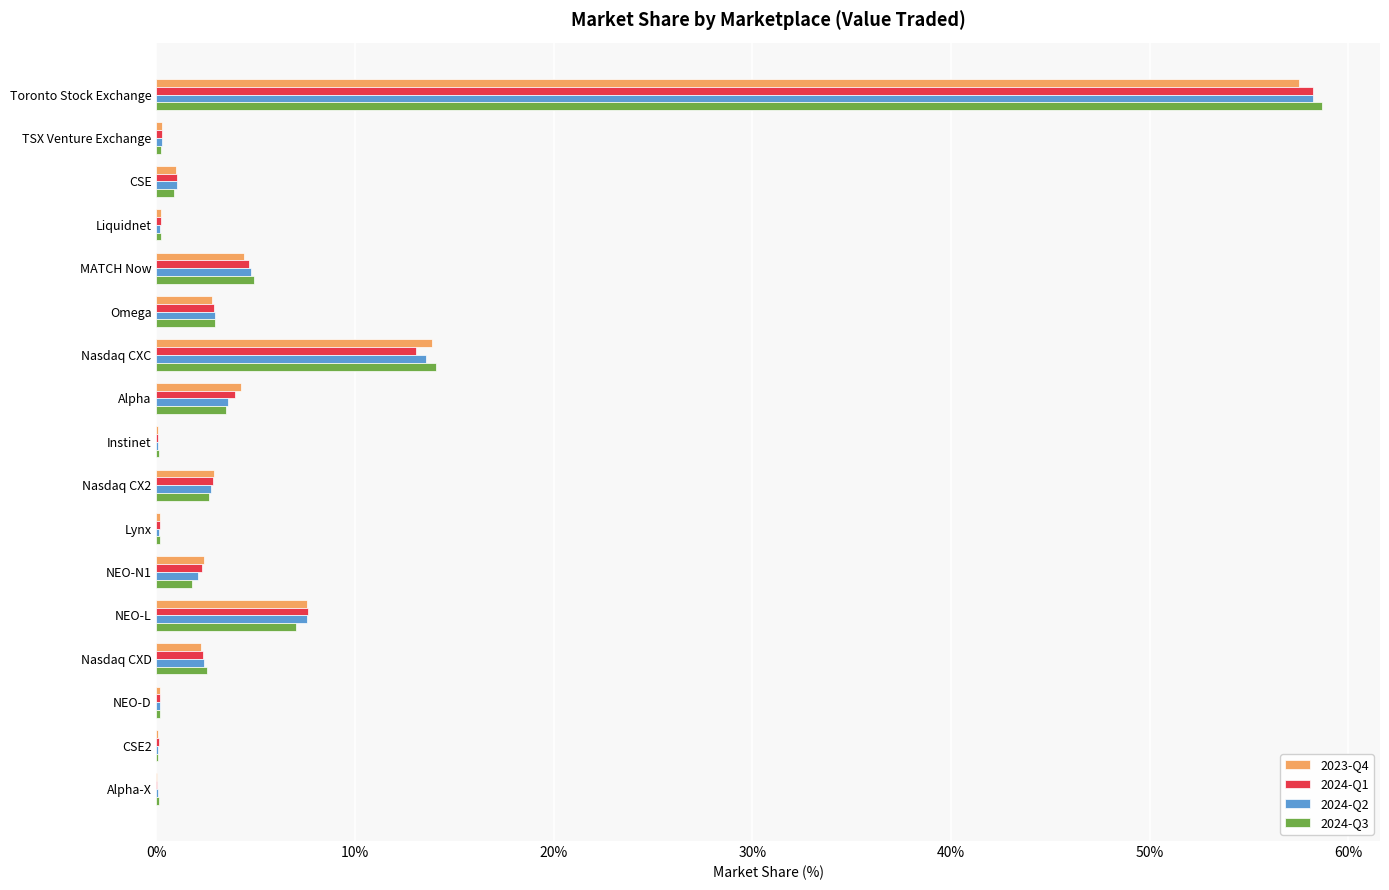

Is the value of 2023-Q4 at Alpha greater than the value of 2024-Q1 at NEO-N1?

Yes